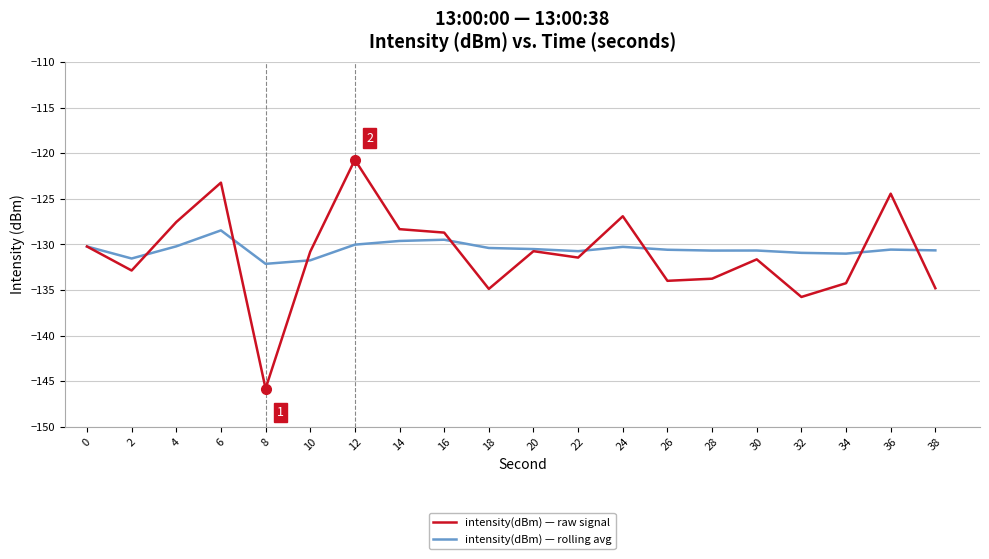

List the series in order of their peak value, lowest first.

intensity(dBm) — rolling avg, intensity(dBm) — raw signal